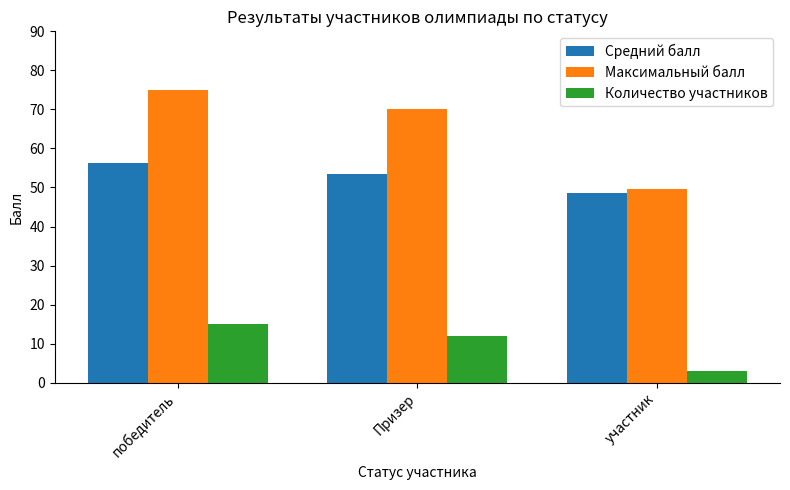

What is the sum of all Средний балл values?

158.6